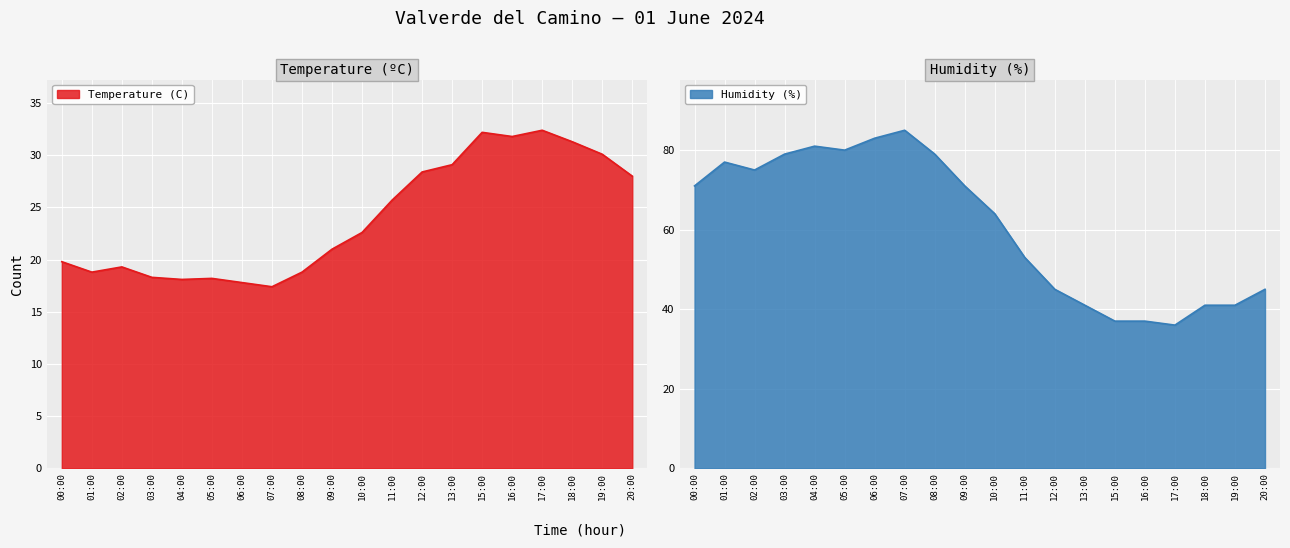

What is the value of the Humidity (%) point at the 1st from the left?

71.0